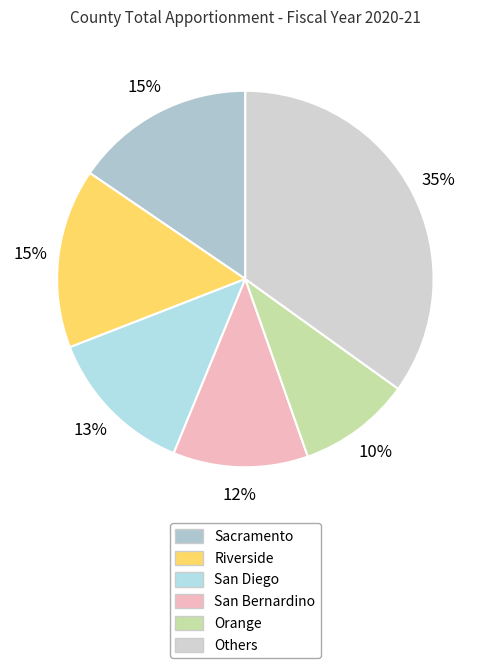

How many slices are in this pie chart?

6